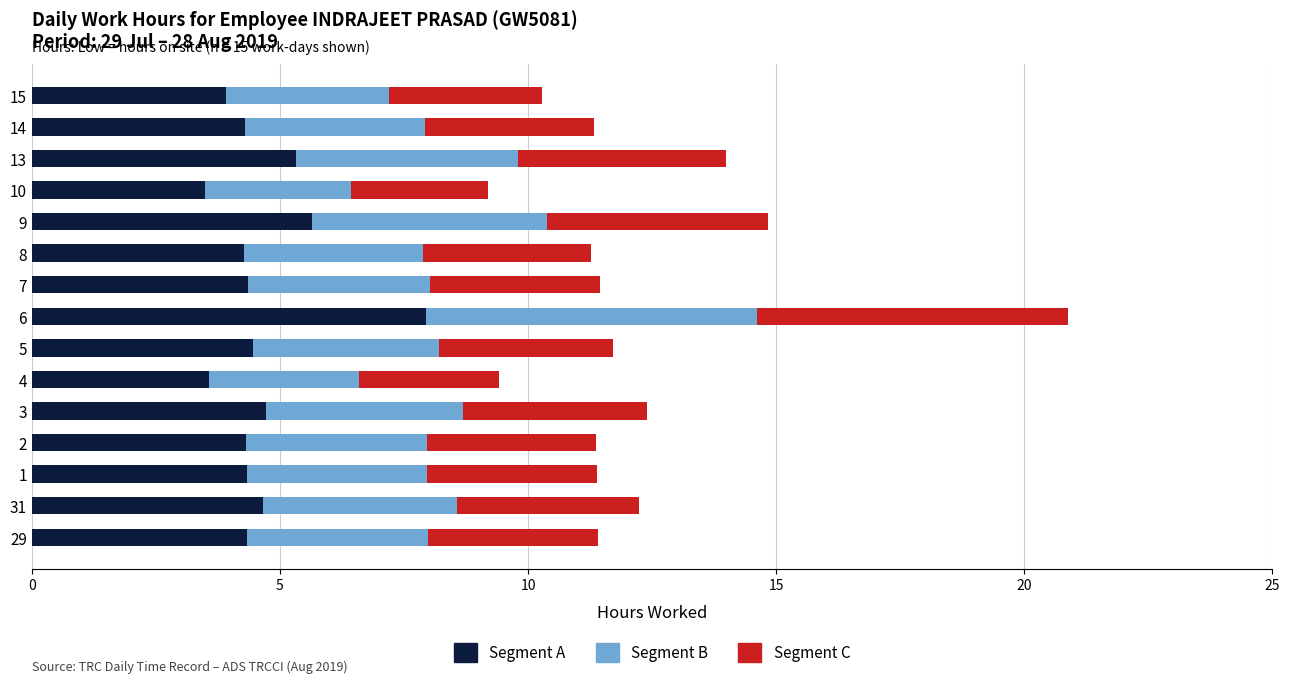

Read the Segment A value at 7.

4.4